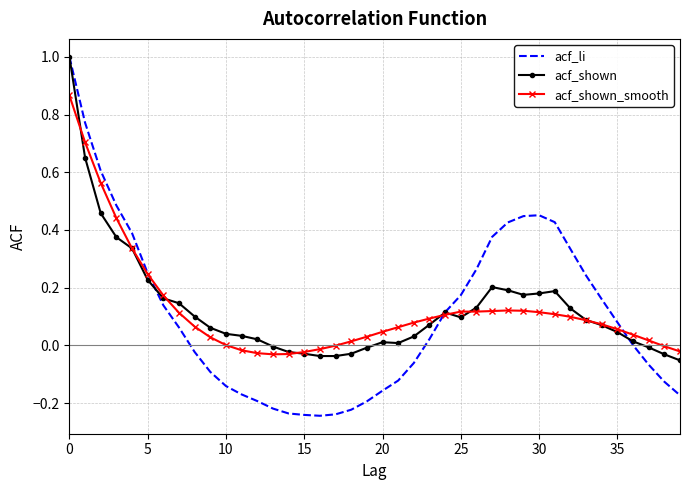

What is the highest value of the acf_shown series?

1.0